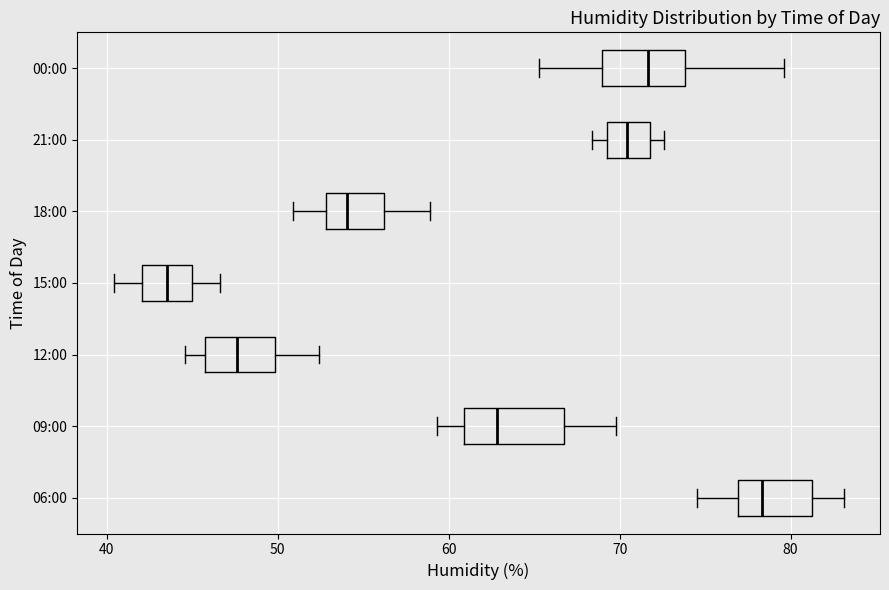

Where does the median line of the box for 00:00 sit on the x-axis? The values are not printed on the chart, so give them approximately, as read against the axis.

72